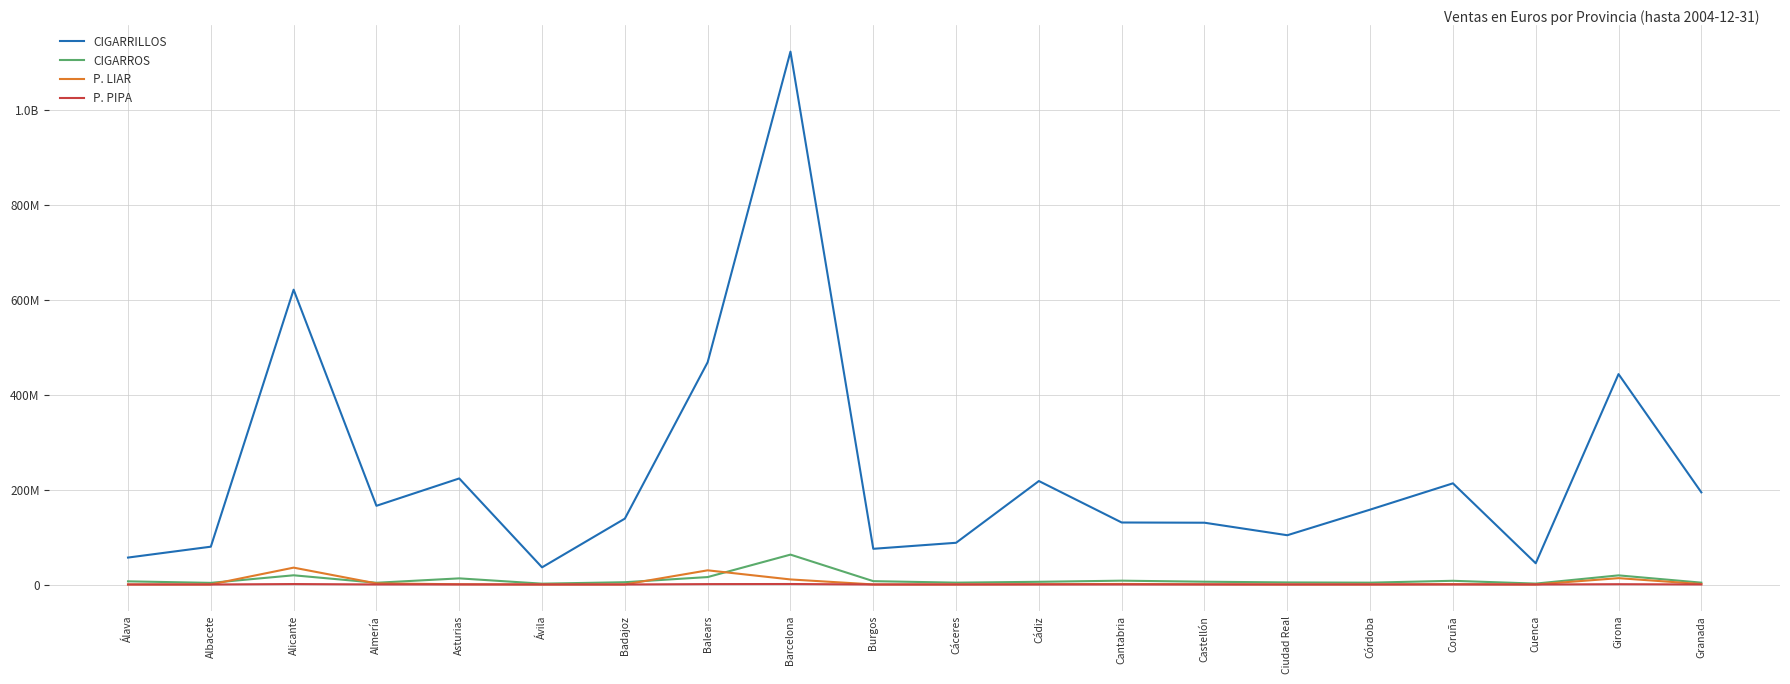

Does the chart have visible grid lines?

Yes